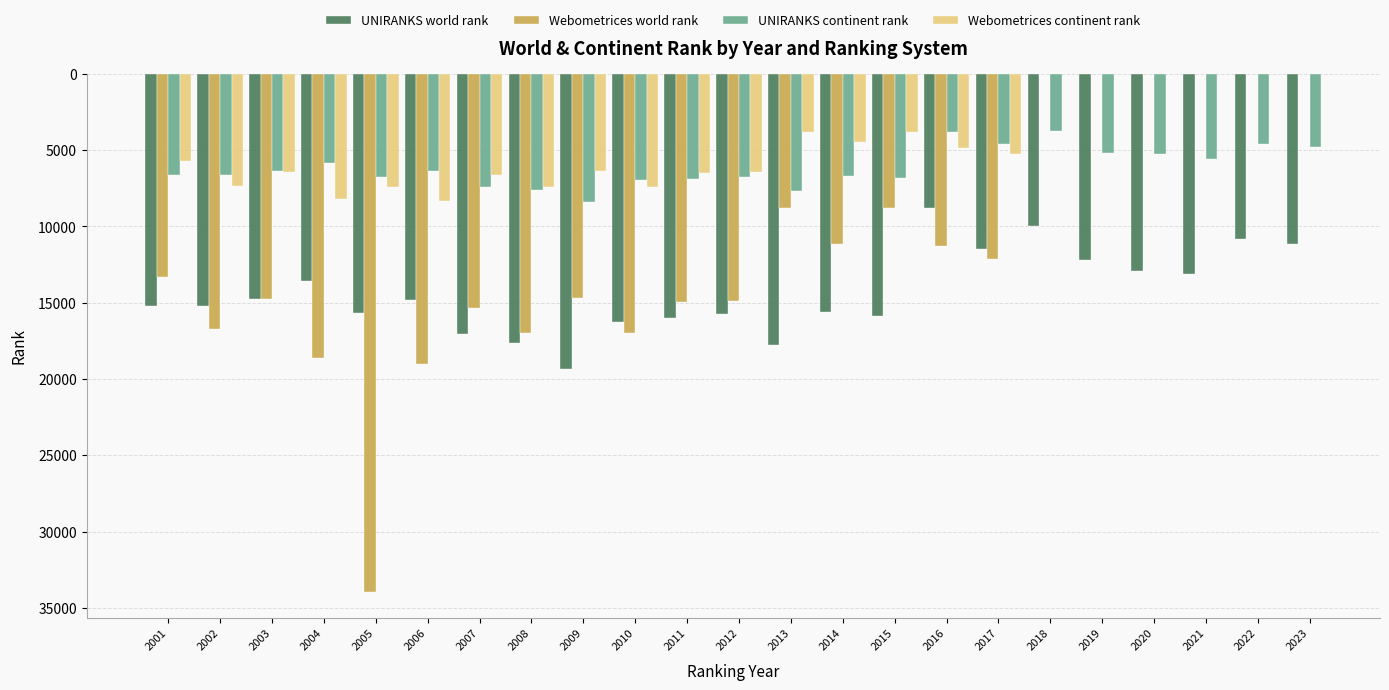

Which series has the largest total across all categories?

UNIRANKS world rank